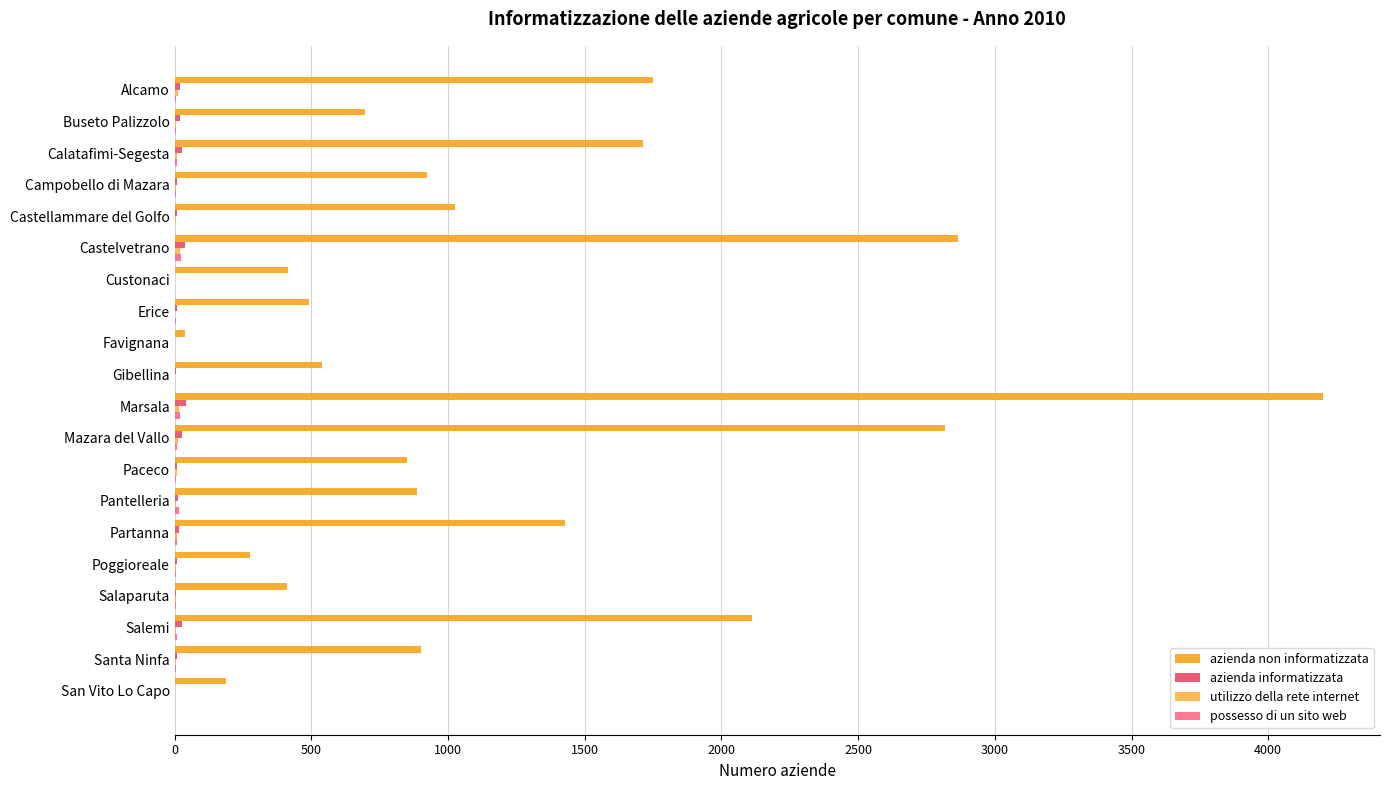

How many categories are shown in the chart?

20